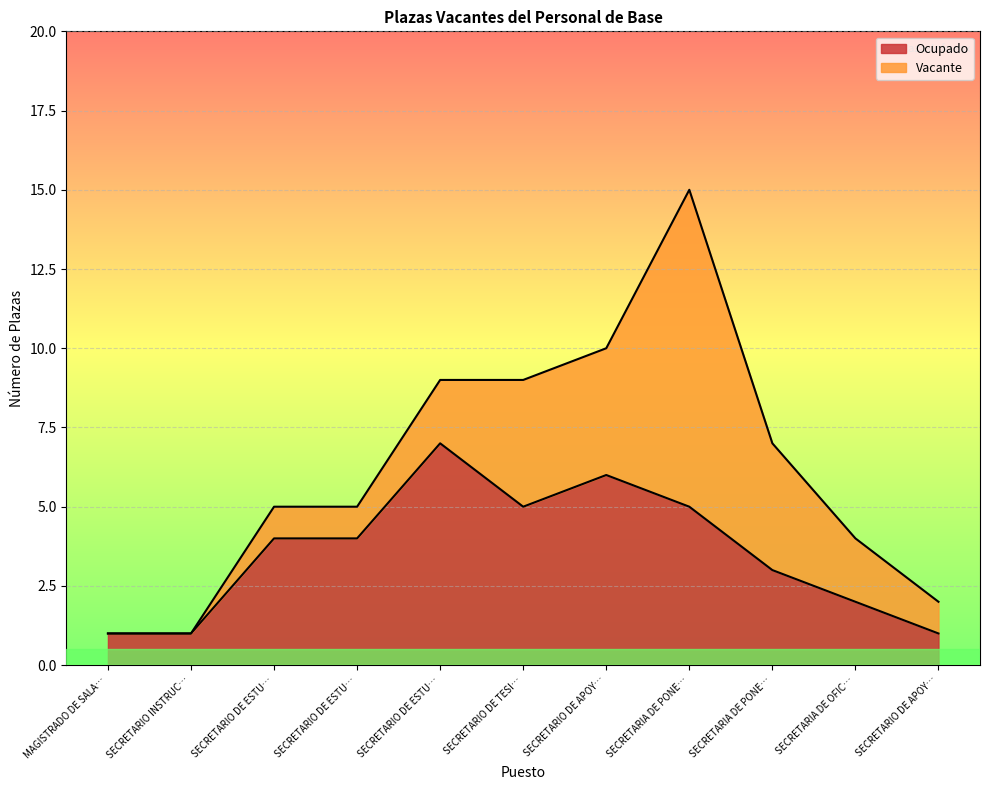

What is the difference between the second highest and minimum values?

5